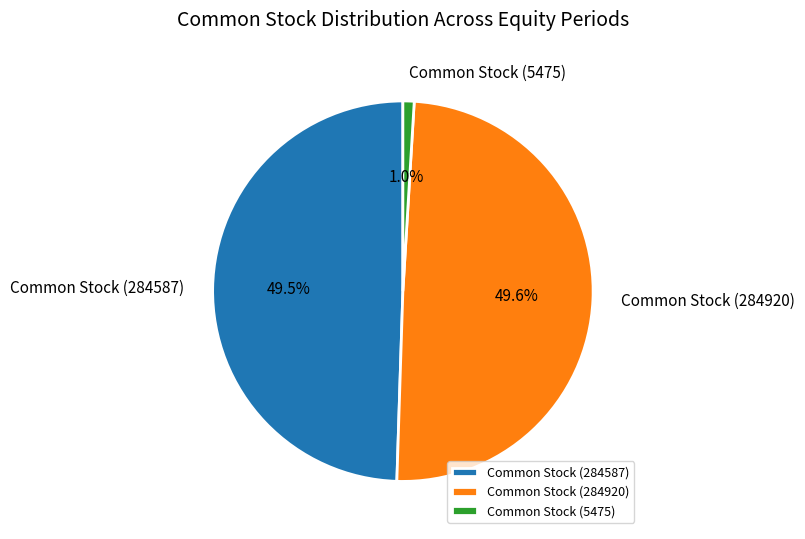

True or false: Common Stock (5475) accounts for 12% of the total.

False